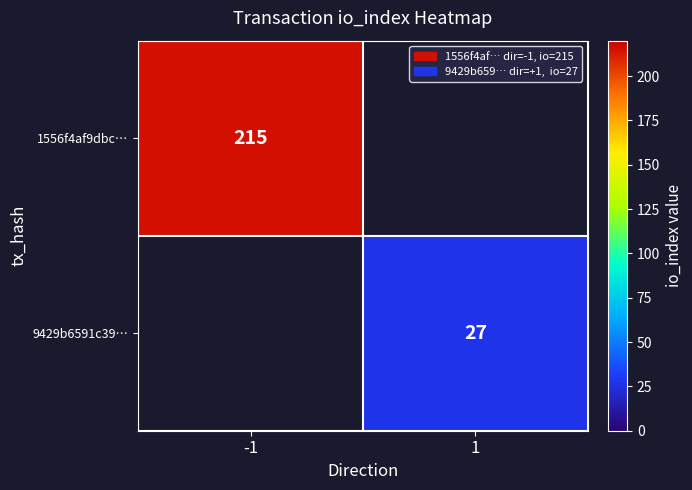

Is the value of 1556f4af9dbc… at -1 greater than the value of 9429b6591c39… at 1?

Yes